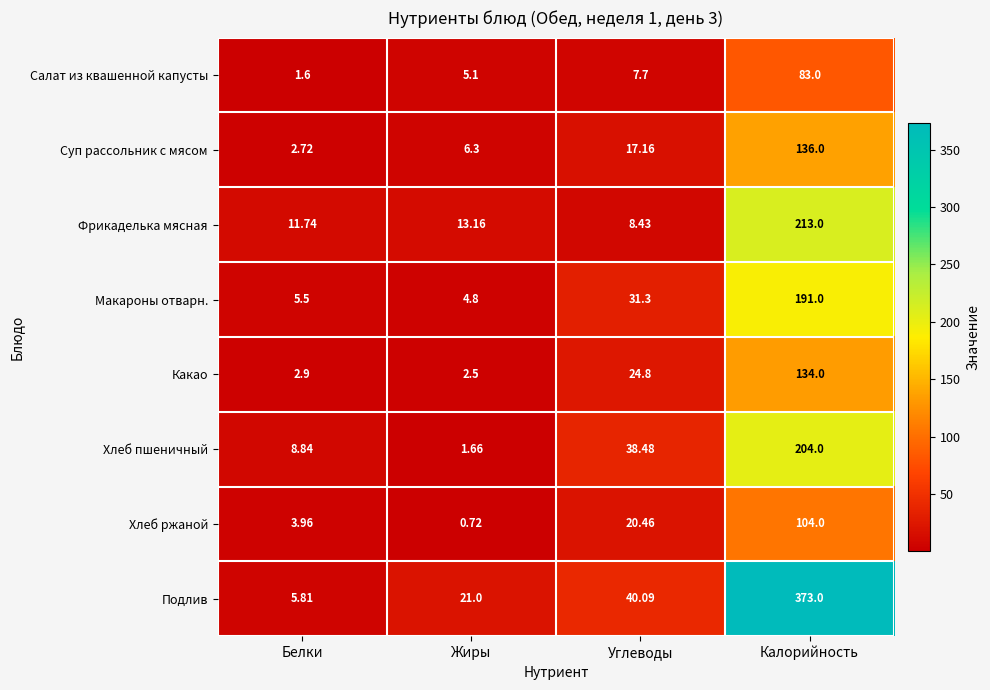

Rank the categories by Фрикаделька мясная value from highest to lowest.

Калорийность, Жиры, Белки, Углеводы